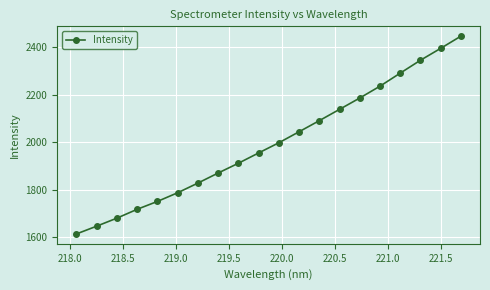

What is the average value?

1997.2